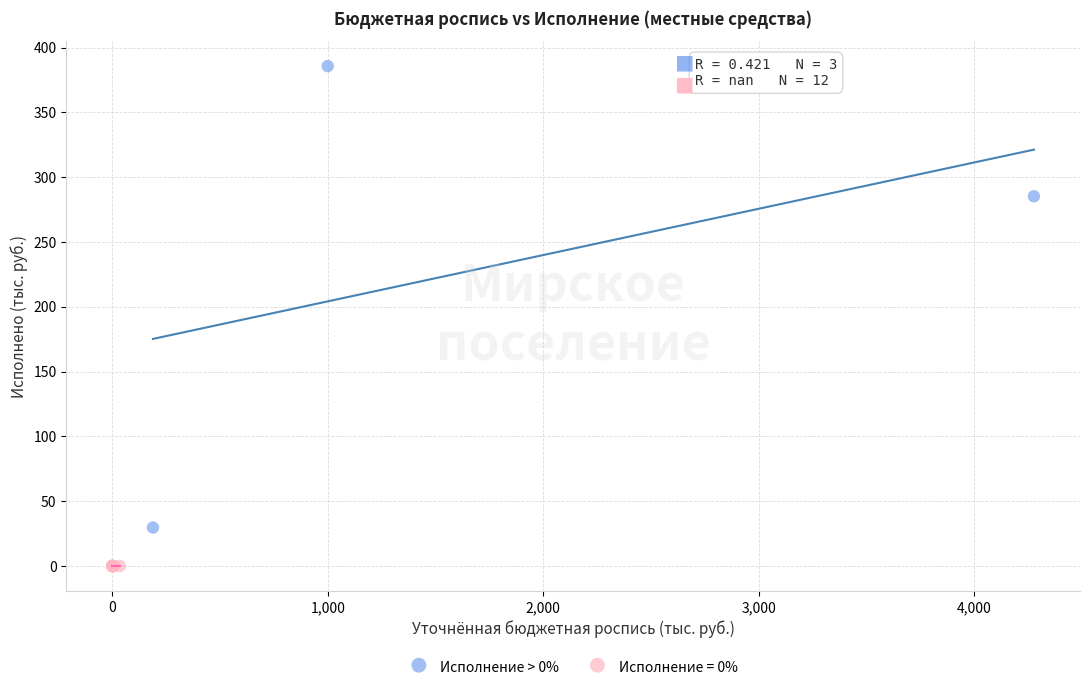

Which series contains the highest Y value?

Исполнение > 0%